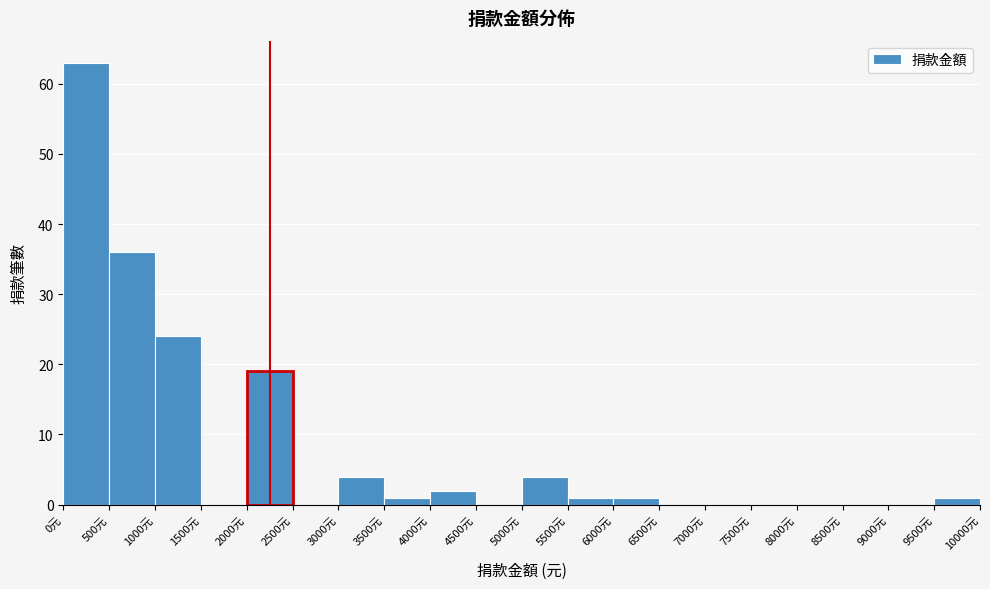

Reading left to right, list every bar in this chart as the range it spans on the x-axis followed by its height. The values are not printed on the chart, so give them approximately, as read against the axis.

0 to 500: 63
500 to 1000: 36
1000 to 1500: 24
1500 to 2000: 0
2000 to 2500: 19
2500 to 3000: 0
3000 to 3500: 4
3500 to 4000: 1
4000 to 4500: 2
4500 to 5000: 0
5000 to 5500: 4
5500 to 6000: 1
6000 to 6500: 1
6500 to 7000: 0
7000 to 7500: 0
7500 to 8000: 0
8000 to 8500: 0
8500 to 9000: 0
9000 to 9500: 0
9500 to 10000: 1